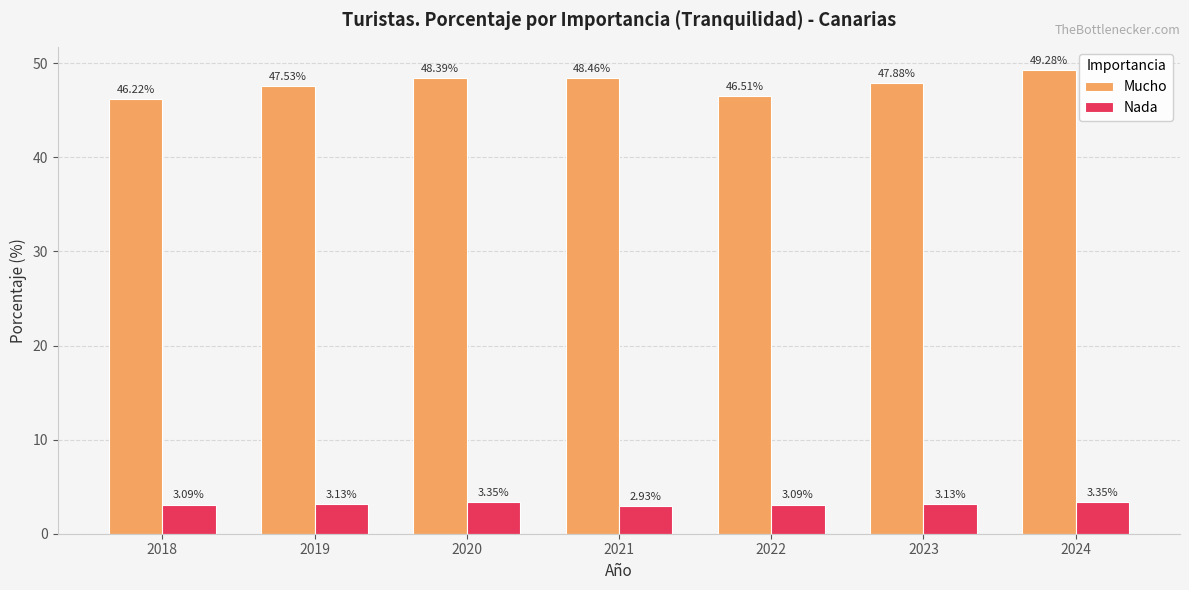

Which series has the largest total across all categories?

Mucho